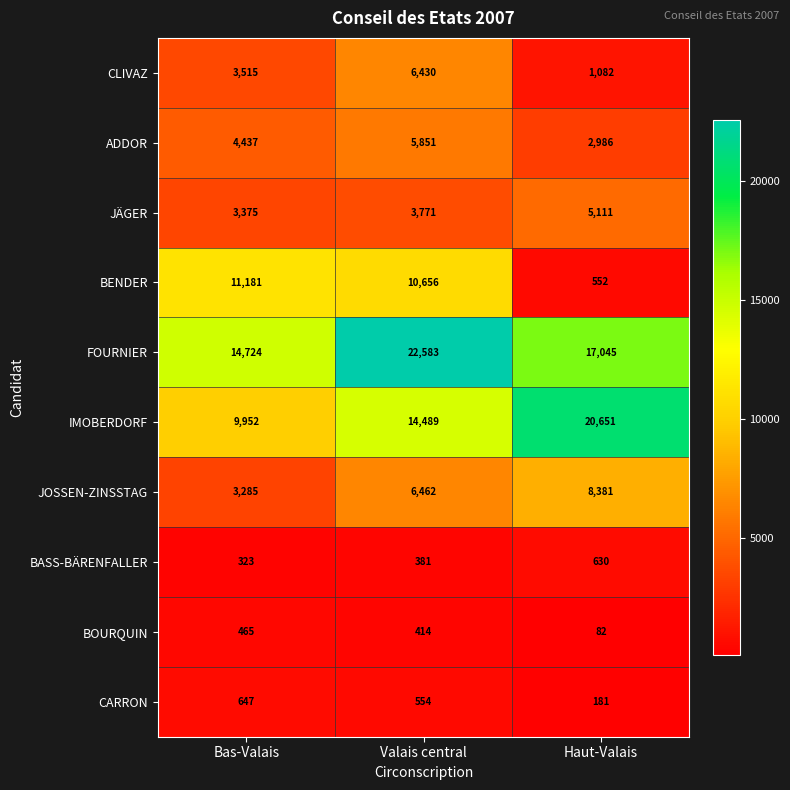

Which series has the largest total across all categories?

FOURNIER